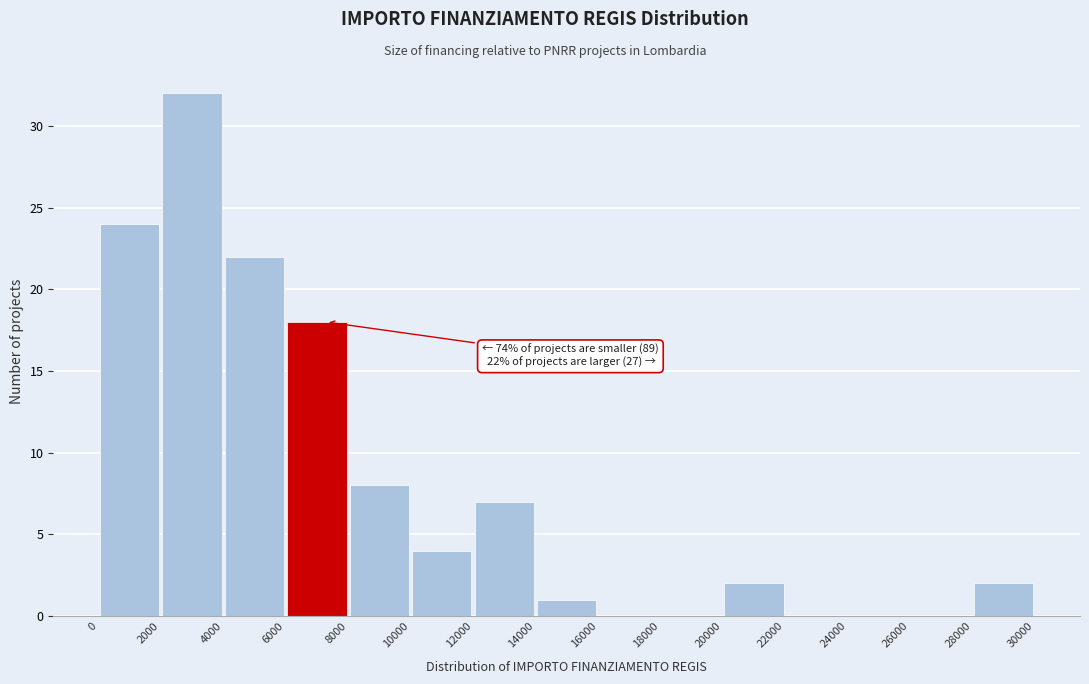

Over which range of the x-axis is the bar tallest?

2000 to 4000